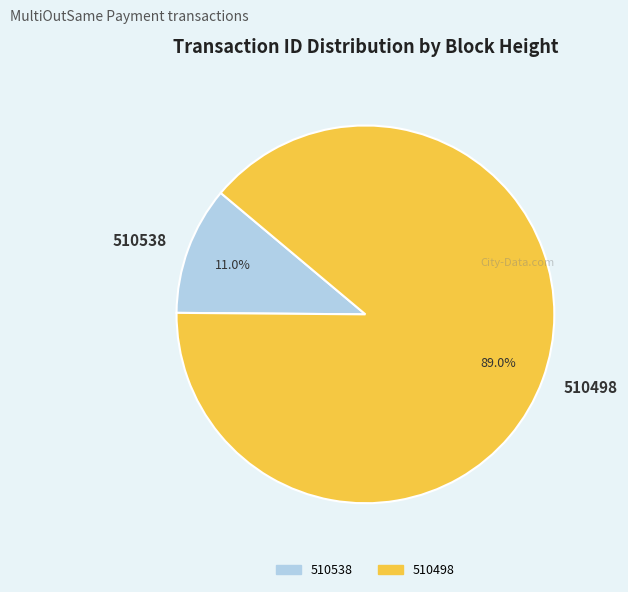

How many segments does this pie chart have?

2